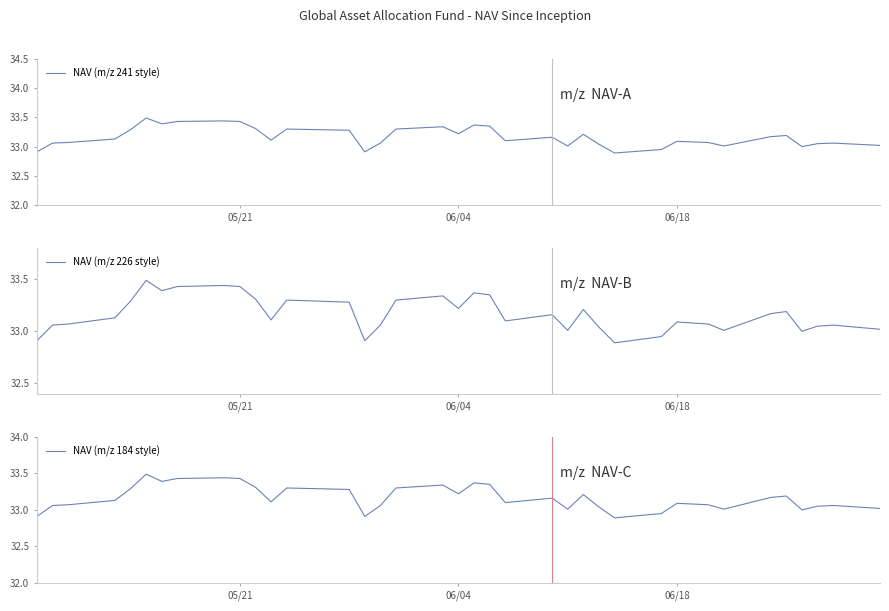

Reading right to left, transcribe all the data shown in this chart.

NAV (m/z 241 style): 33.0	33.1	33.0	33.0	33.2	33.2	33.0	33.1	33.1	33.0	32.9	33.0	33.2	33.0	33.2	33.1	33.4	33.4	33.2	33.3	33.3	33.1	32.9	33.3	33.3	33.1	33.3	33.4	33.4	33.4	33.4	33.5	33.3	33.1	33.1	33.1	32.9
NAV (m/z 226 style): 33.0	33.1	33.0	33.0	33.2	33.2	33.0	33.1	33.1	33.0	32.9	33.0	33.2	33.0	33.2	33.1	33.4	33.4	33.2	33.3	33.3	33.1	32.9	33.3	33.3	33.1	33.3	33.4	33.4	33.4	33.4	33.5	33.3	33.1	33.1	33.1	32.9
NAV (m/z 184 style): 33.0	33.1	33.0	33.0	33.2	33.2	33.0	33.1	33.1	33.0	32.9	33.0	33.2	33.0	33.2	33.1	33.4	33.4	33.2	33.3	33.3	33.1	32.9	33.3	33.3	33.1	33.3	33.4	33.4	33.4	33.4	33.5	33.3	33.1	33.1	33.1	32.9